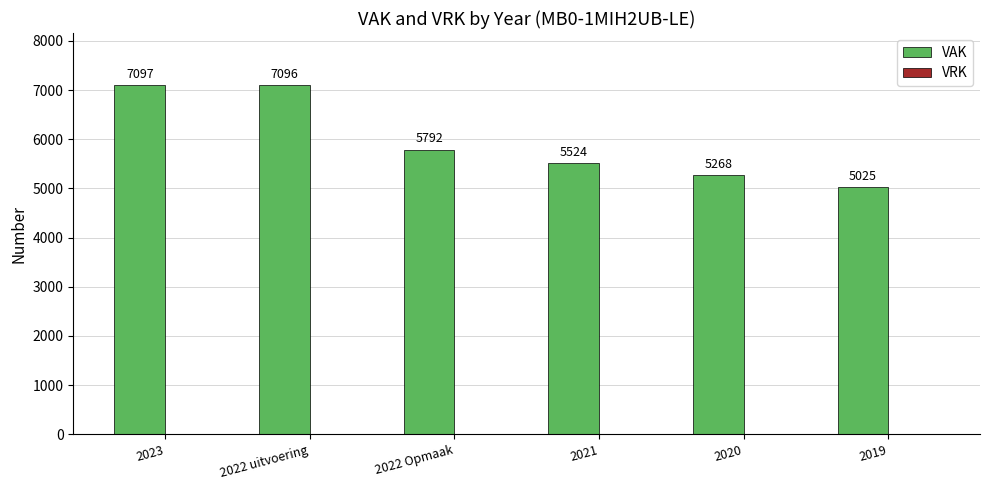

How many data points does each series have?

6